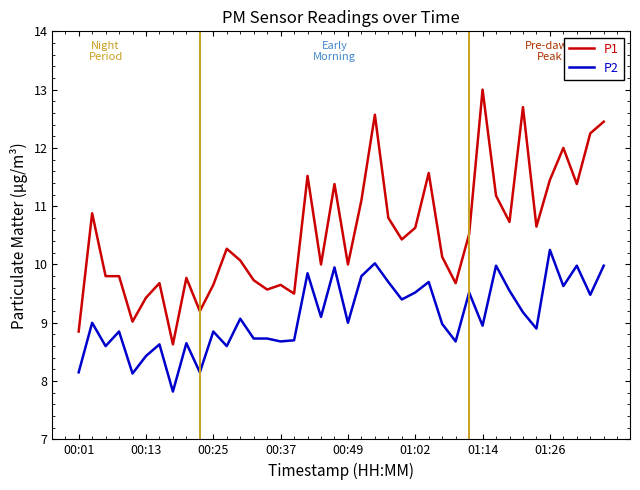

What is the lowest value of the P1 series?

8.6